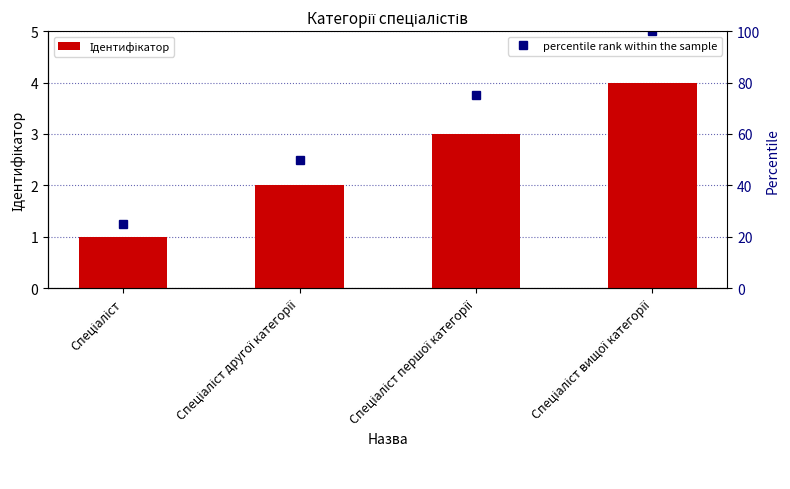

Read the value at Спеціаліст другої категорії.

2